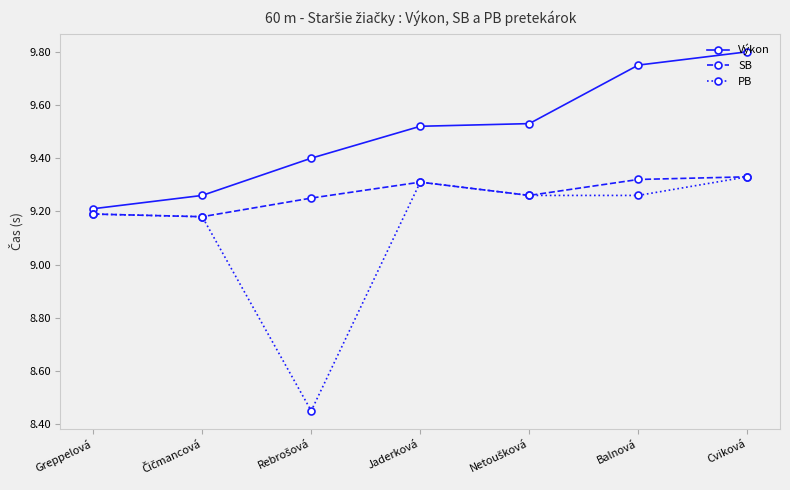

What is the difference between the highest and lowest values at Cviková?

0.5